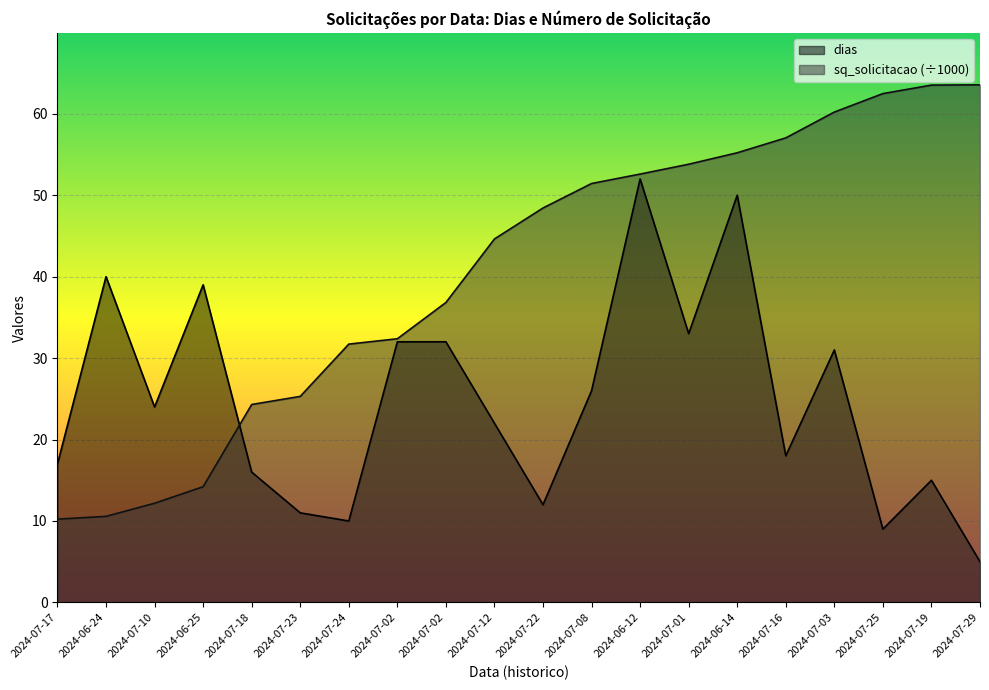

Is the value of sq_solicitacao at 2024-07-01 greater than the value of dias at 2024-07-10?

Yes